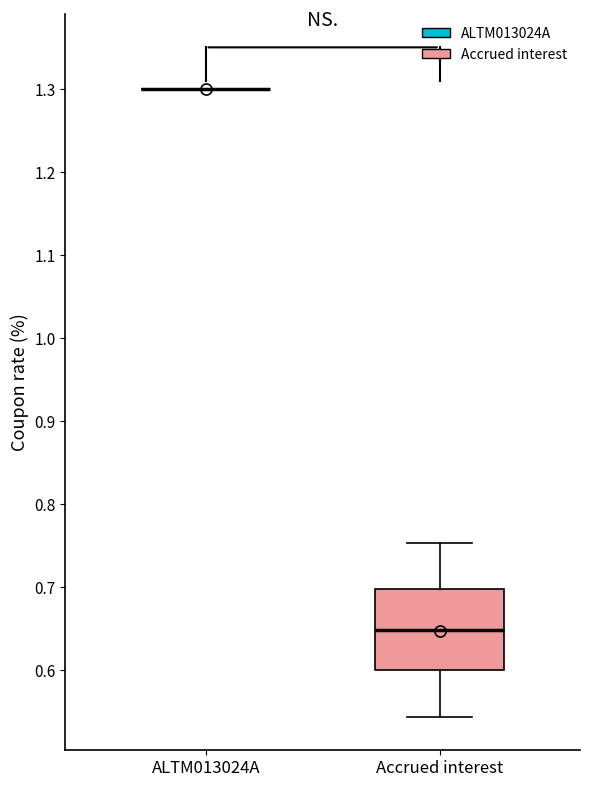

Reading left to right, transcribe this box plot: for each box, give where its median line is, the range the box spans, and where its two whiskers end, as read against the y-axis. The values are not printed on the chart, so give them approximately, as read against the axis.

ALTM013024A: box collapsed to a line at 1.30, whiskers 1.30 to 1.30
Accrued interest: median 0.65, box 0.60 to 0.70, whiskers 0.54 to 0.75